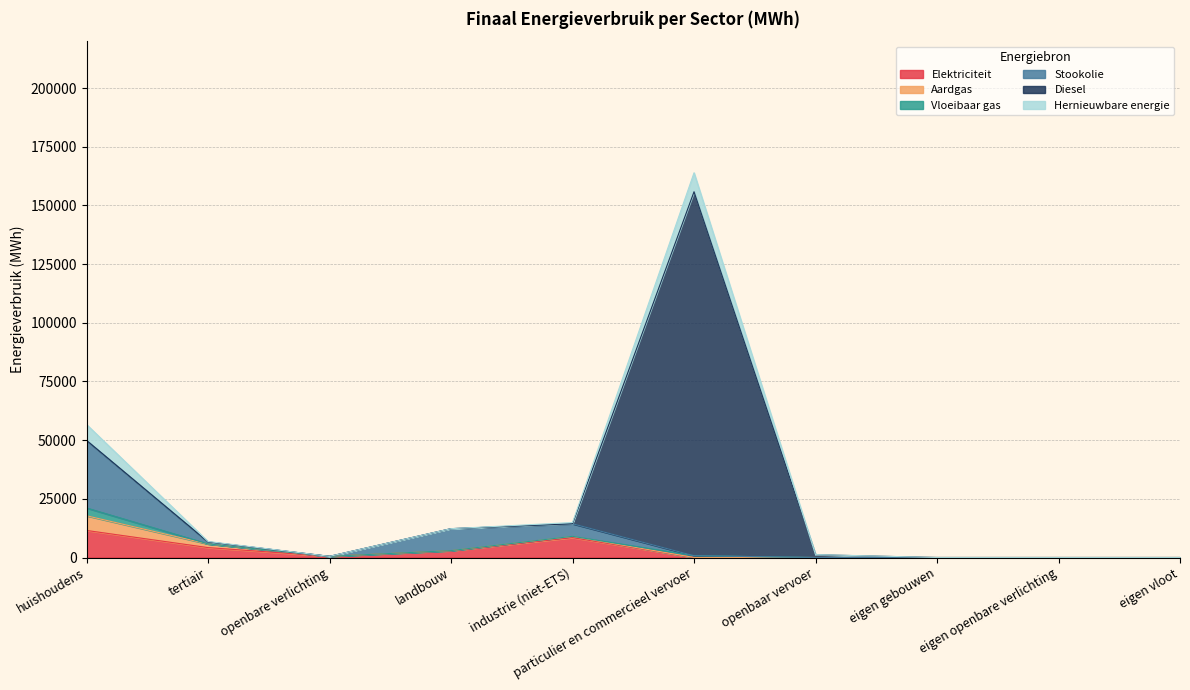

List the labels in order of Stookolie value, largest first.

huishoudens, landbouw, industrie (niet-ETS), tertiair, openbare verlichting, particulier en commercieel vervoer, openbaar vervoer, eigen gebouwen, eigen openbare verlichting, eigen vloot